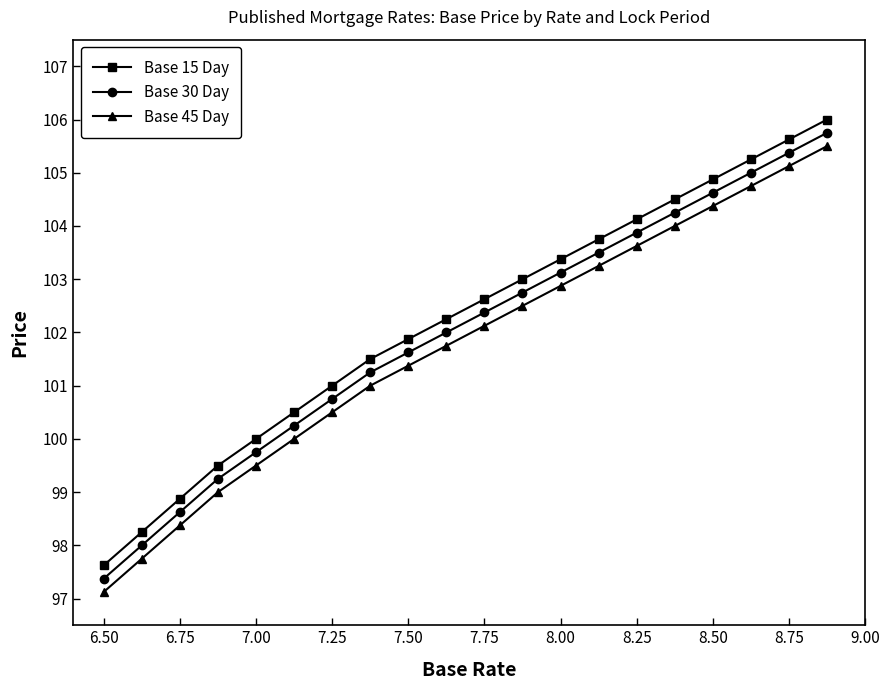

Which series has the largest total across all categories?

Base 15 Day